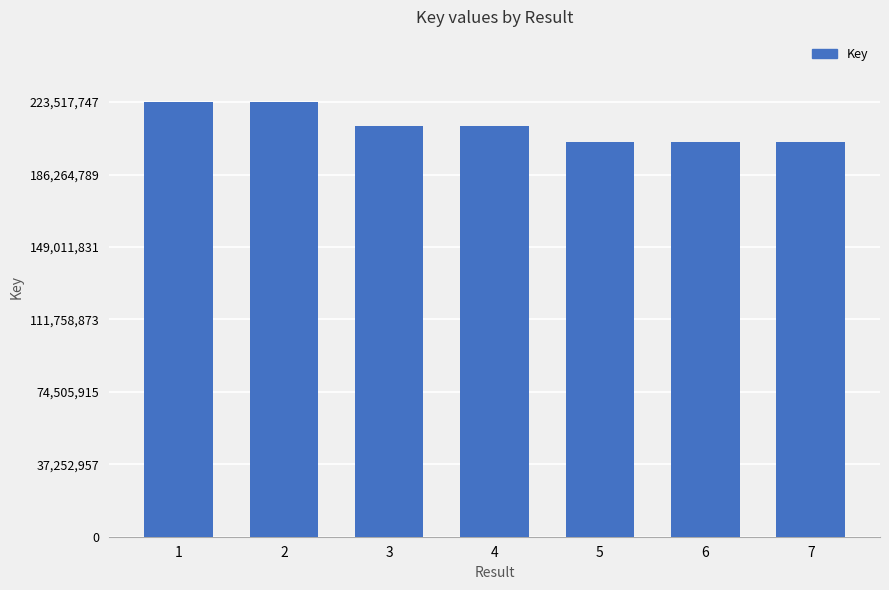

How many series are shown in this chart?

1